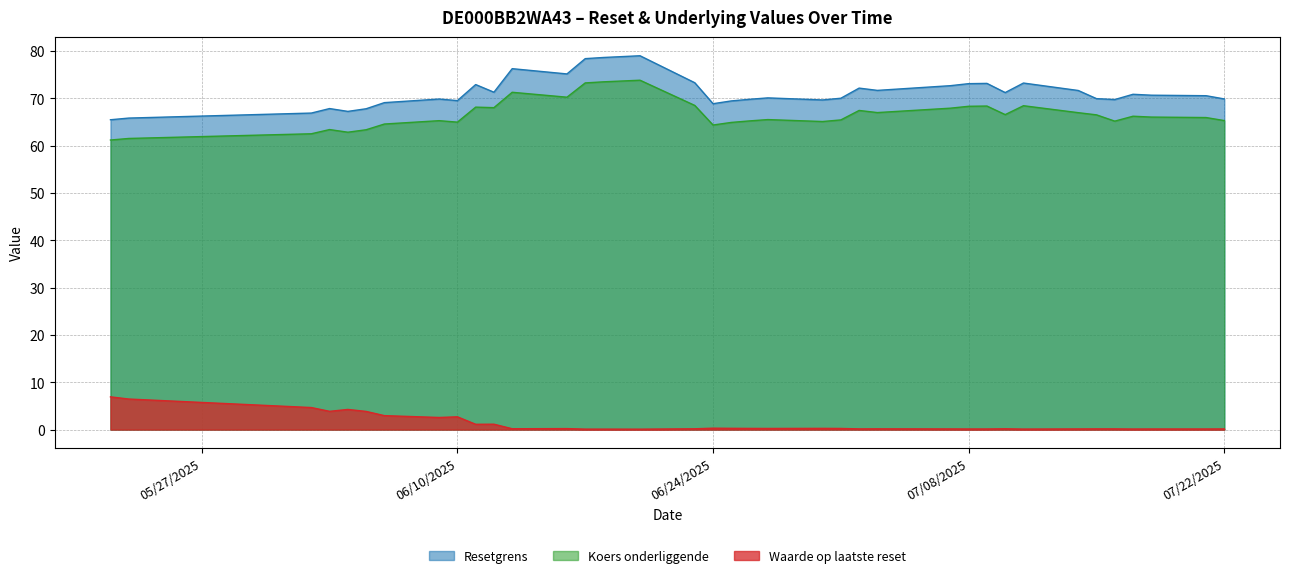

True or false: Koers onderliggende and Waarde op laatste reset intersect in this chart.

False